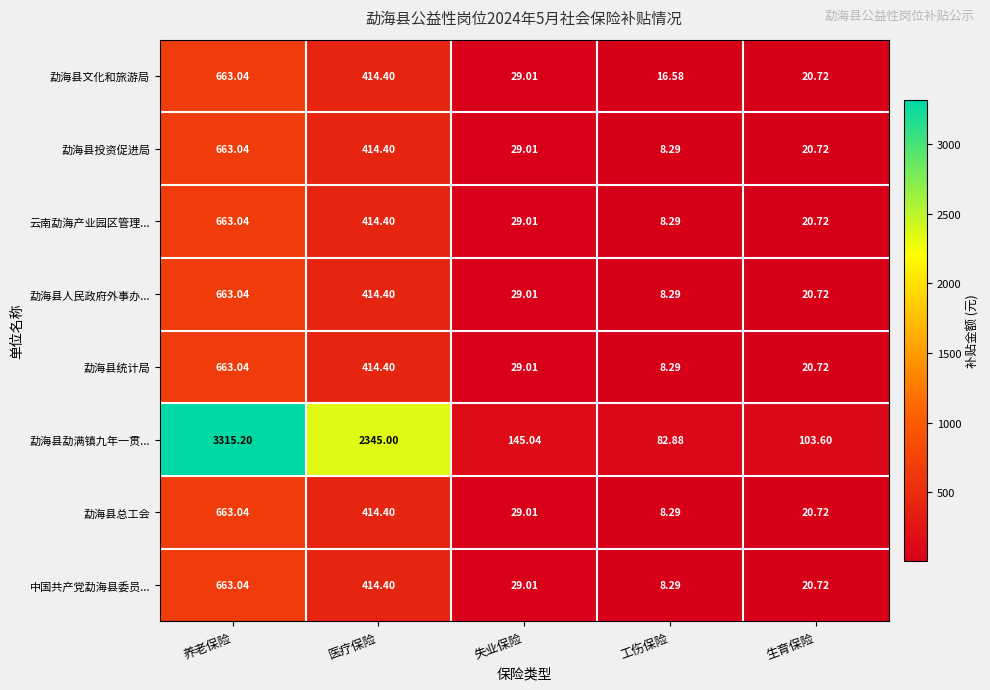

How many data points in 勐海县投资促进局 are above 29?

3